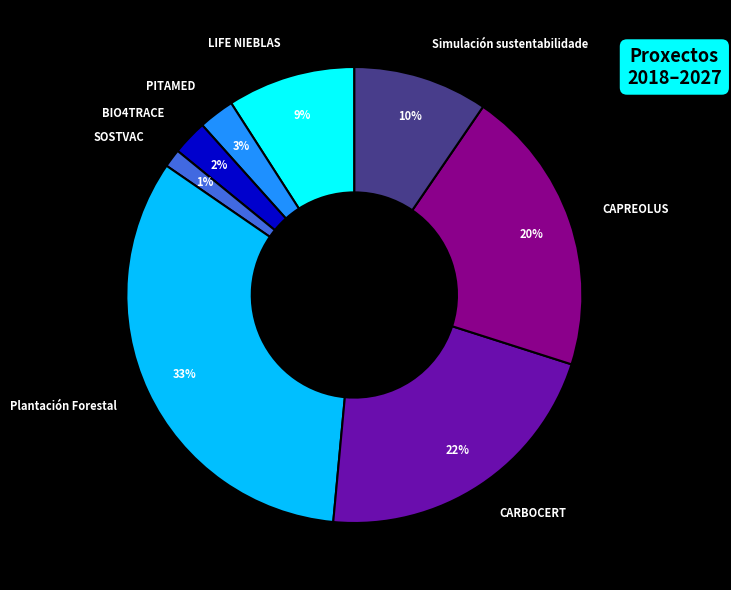

To the nearest percent, what is the average slice percentage?

12%